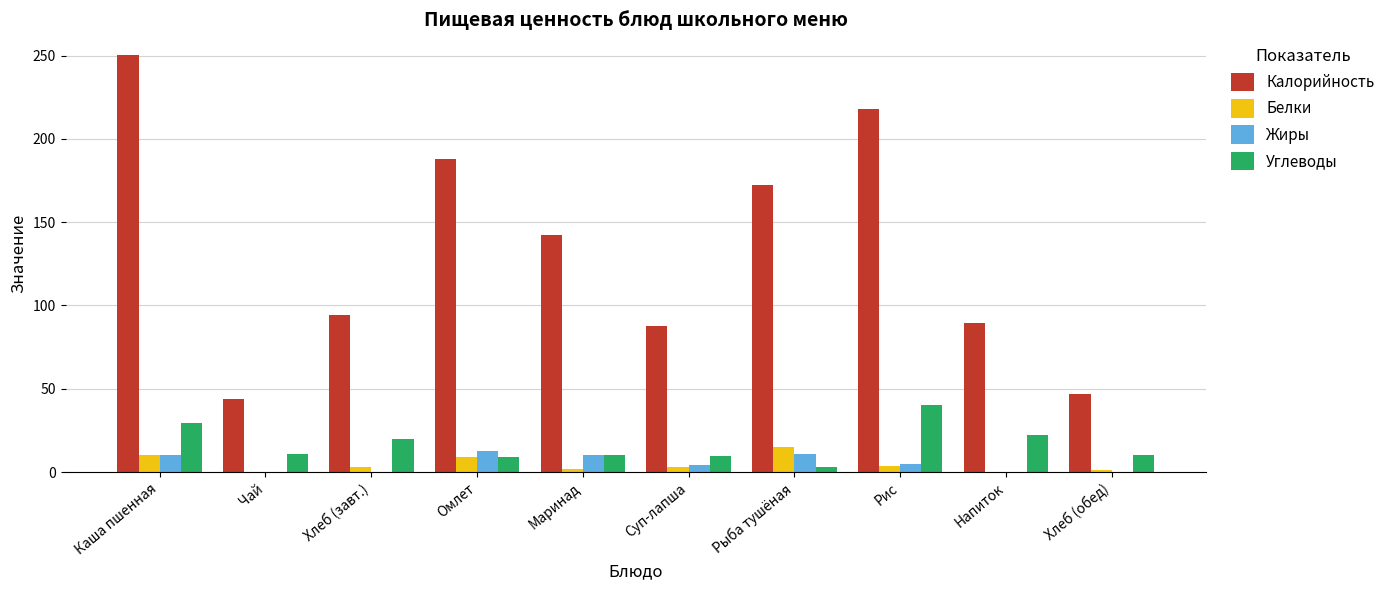

What is the sum of all Белки values?

48.5